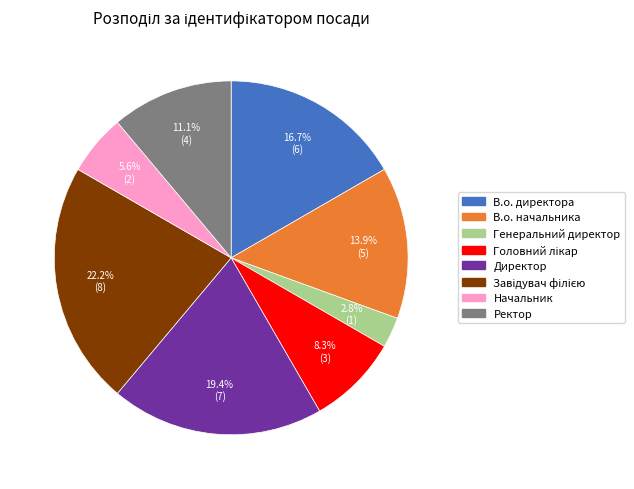

Is the sum of Директор and Начальник greater than half?

No